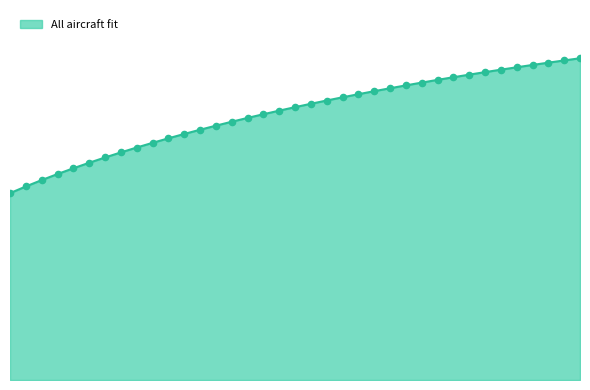

Is this an area chart (filled region under the line)?

Yes